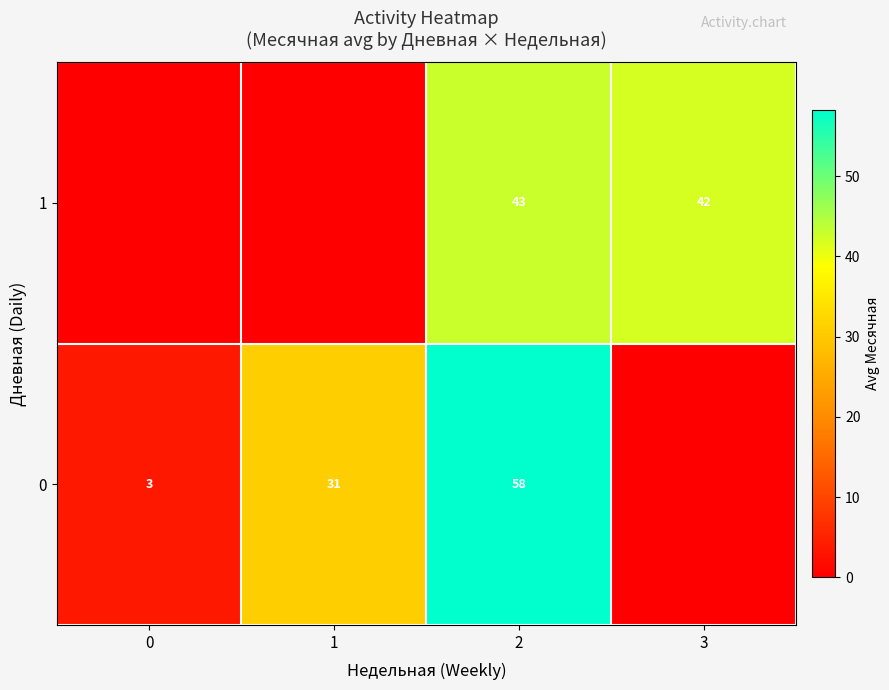

At which category is the sum across all series the highest?

2